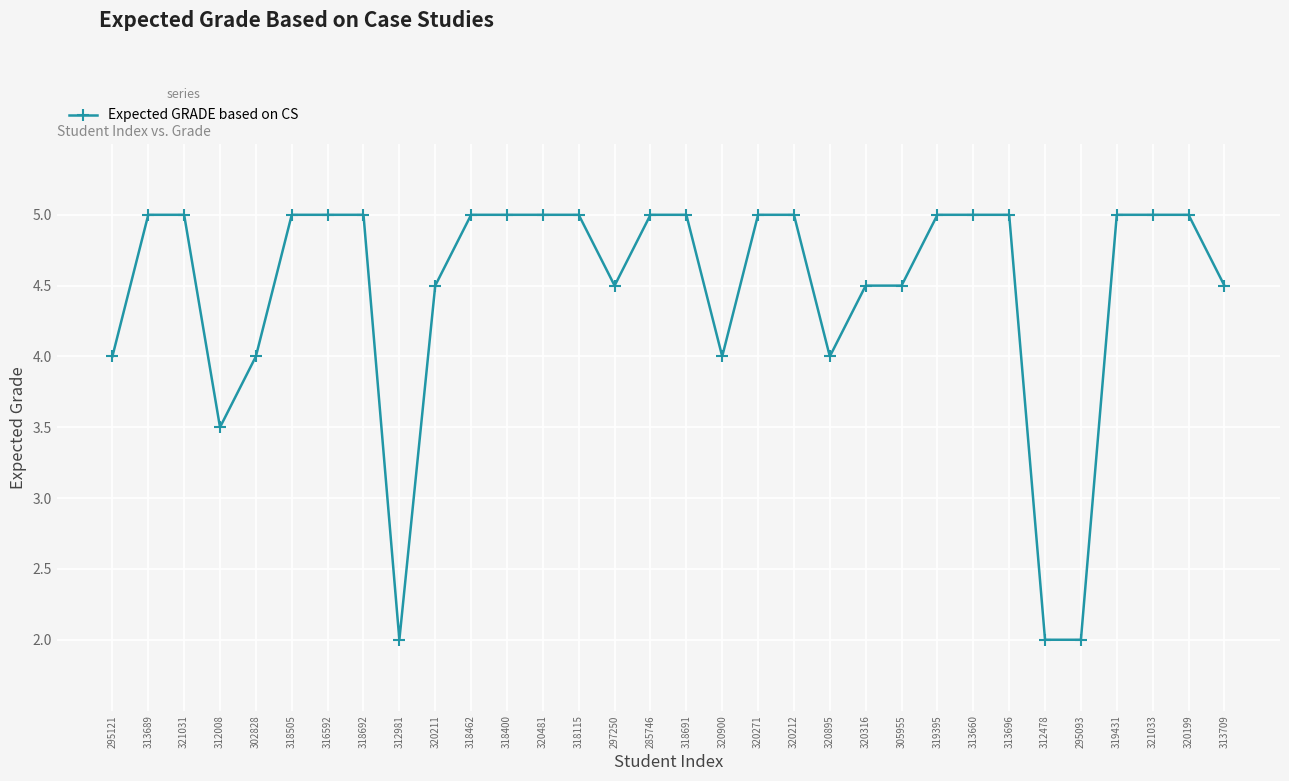

What is the minimum value shown in the chart?

2.0